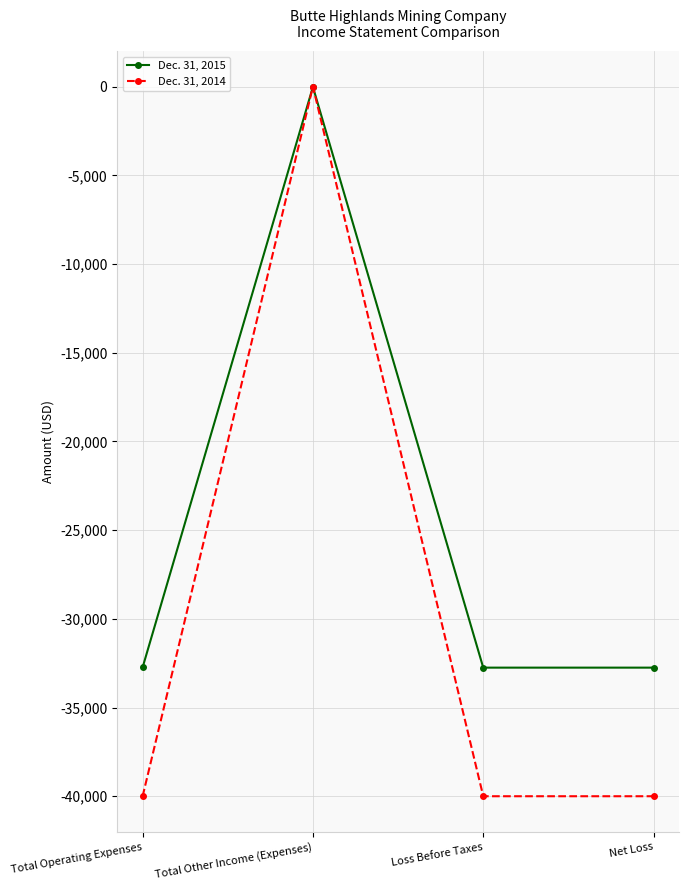

What is the maximum value for Dec. 31, 2015?

-10